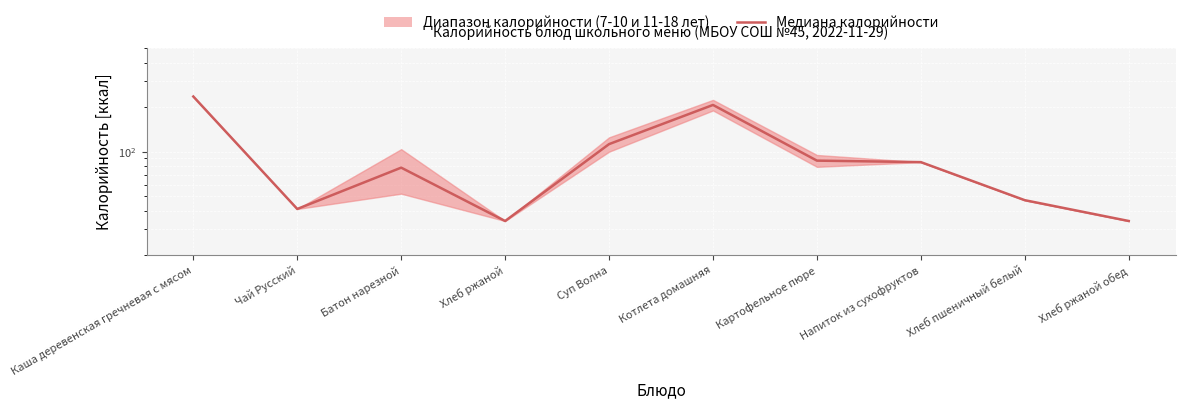

Reading right to left, what are all the values shown in this chart?

34.0	47.0	85.0	87.0	207.0	112.5	34.0	78.0	41.0	236.0